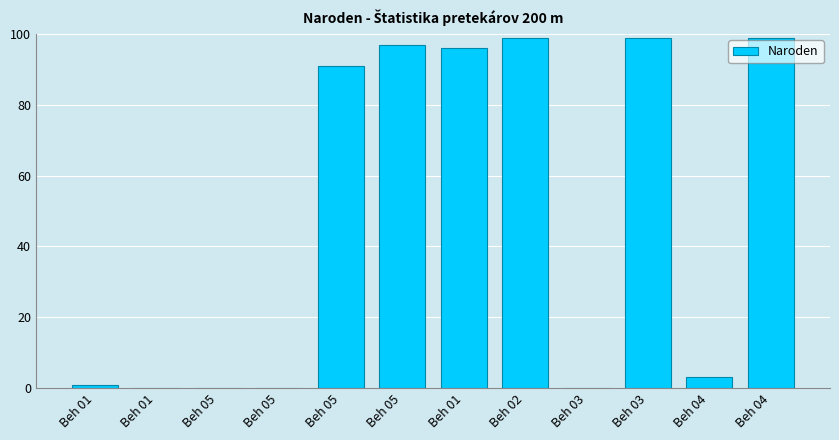

The value at Beh 05 is 0. True or false?

True